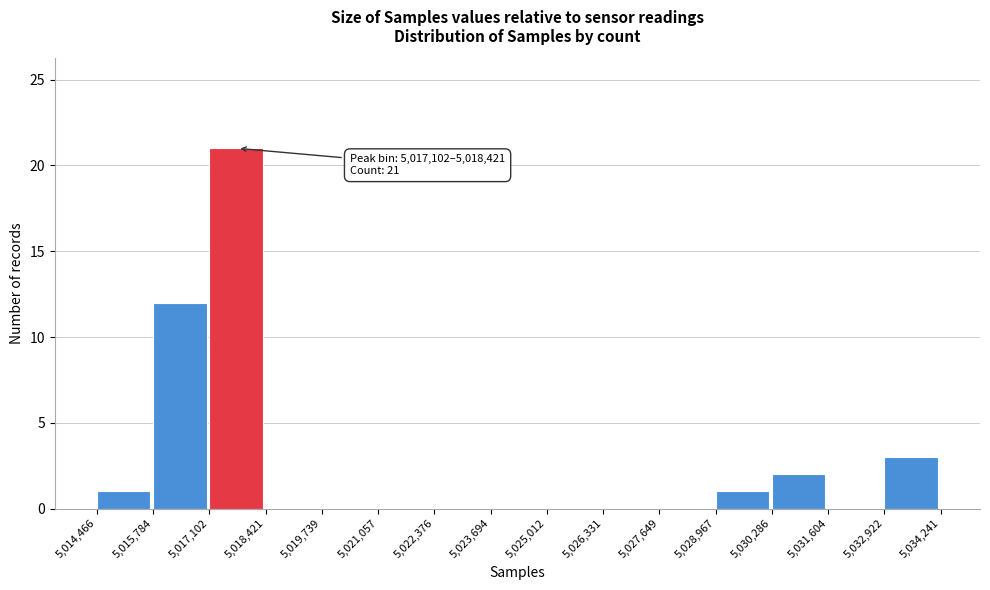

Which range on the x-axis has the tallest bar?

5,017,102 to 5,018,421